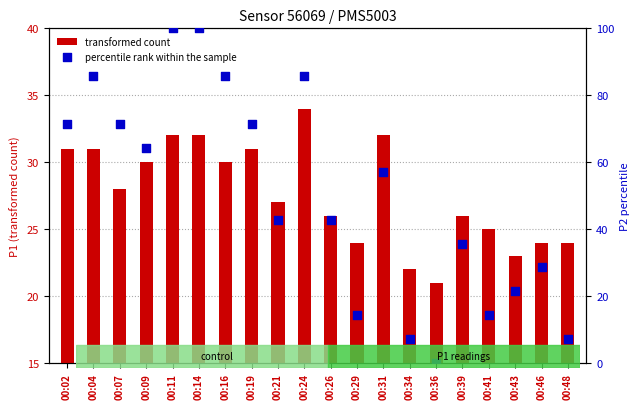

Which series has the widest spread of Y values?

percentile rank within the sample